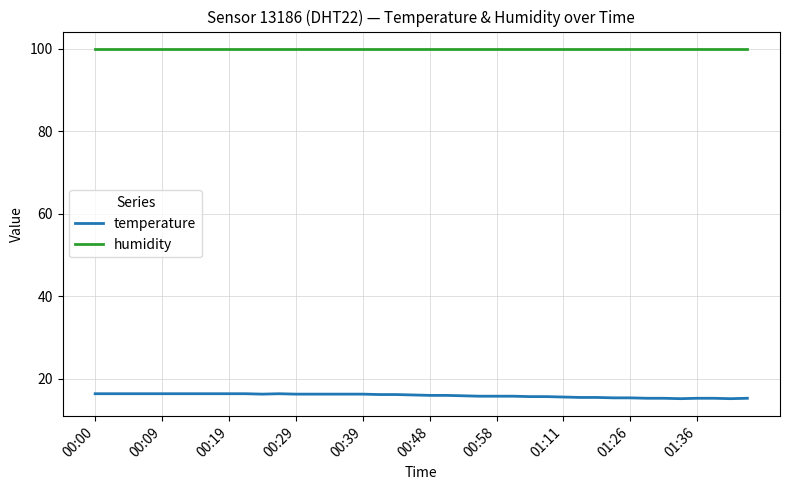

Rank the series by their average value, from lowest to highest.

temperature, humidity